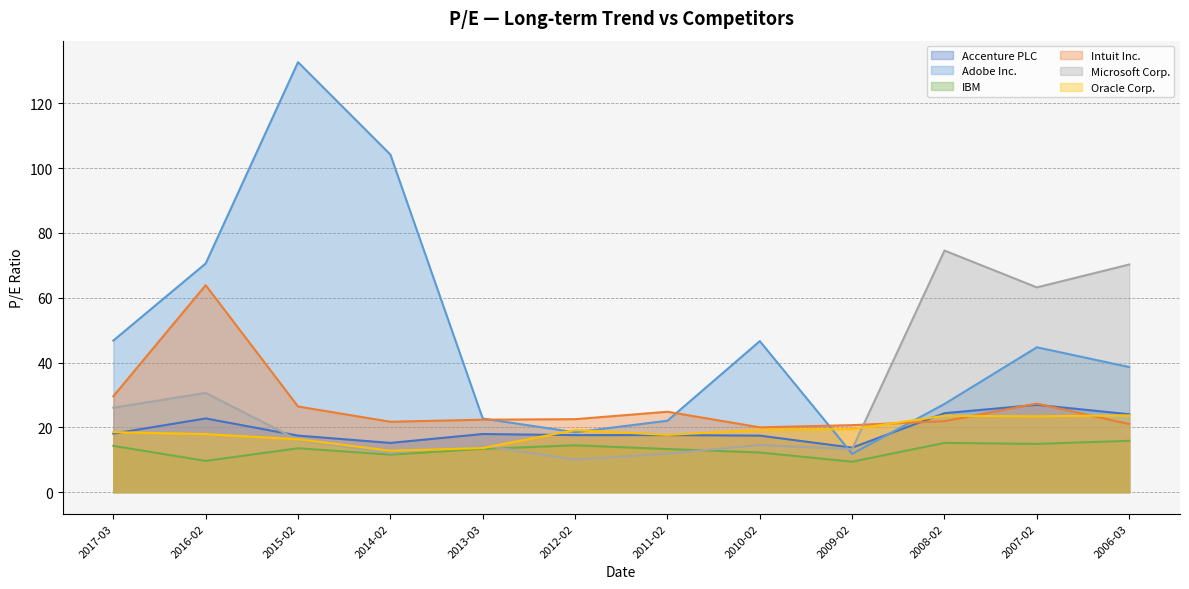

In IBM, how many points are lower than both neighbors (excluding endpoints)?

4